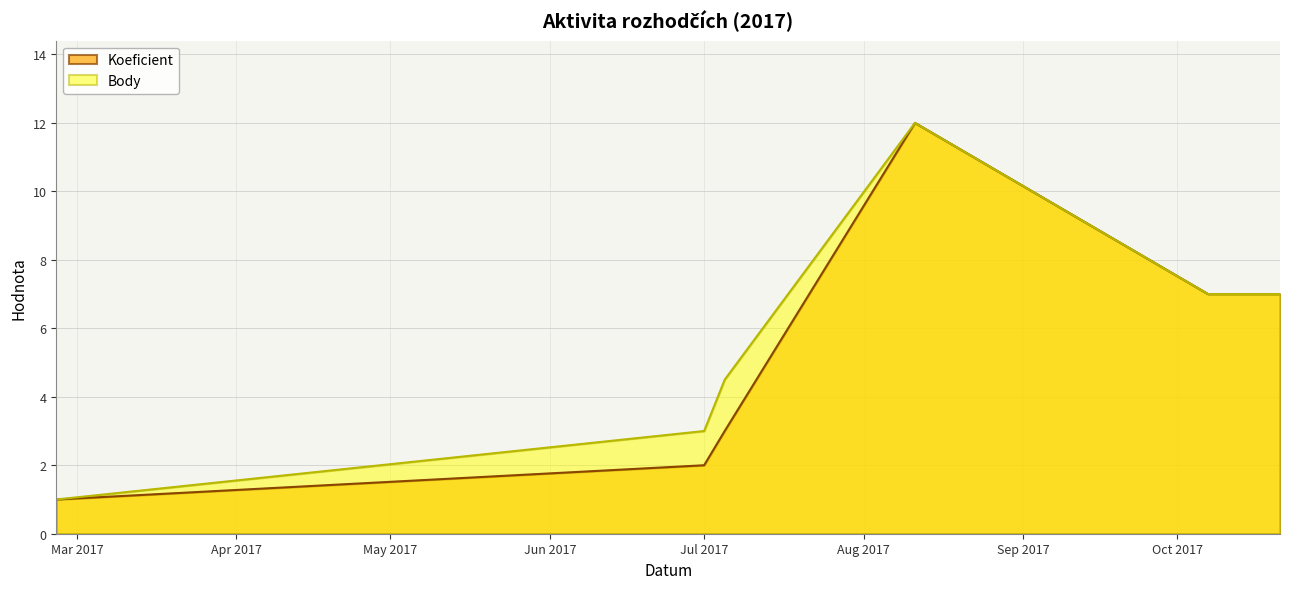

Which category has the highest value across all series?

2017-08-11